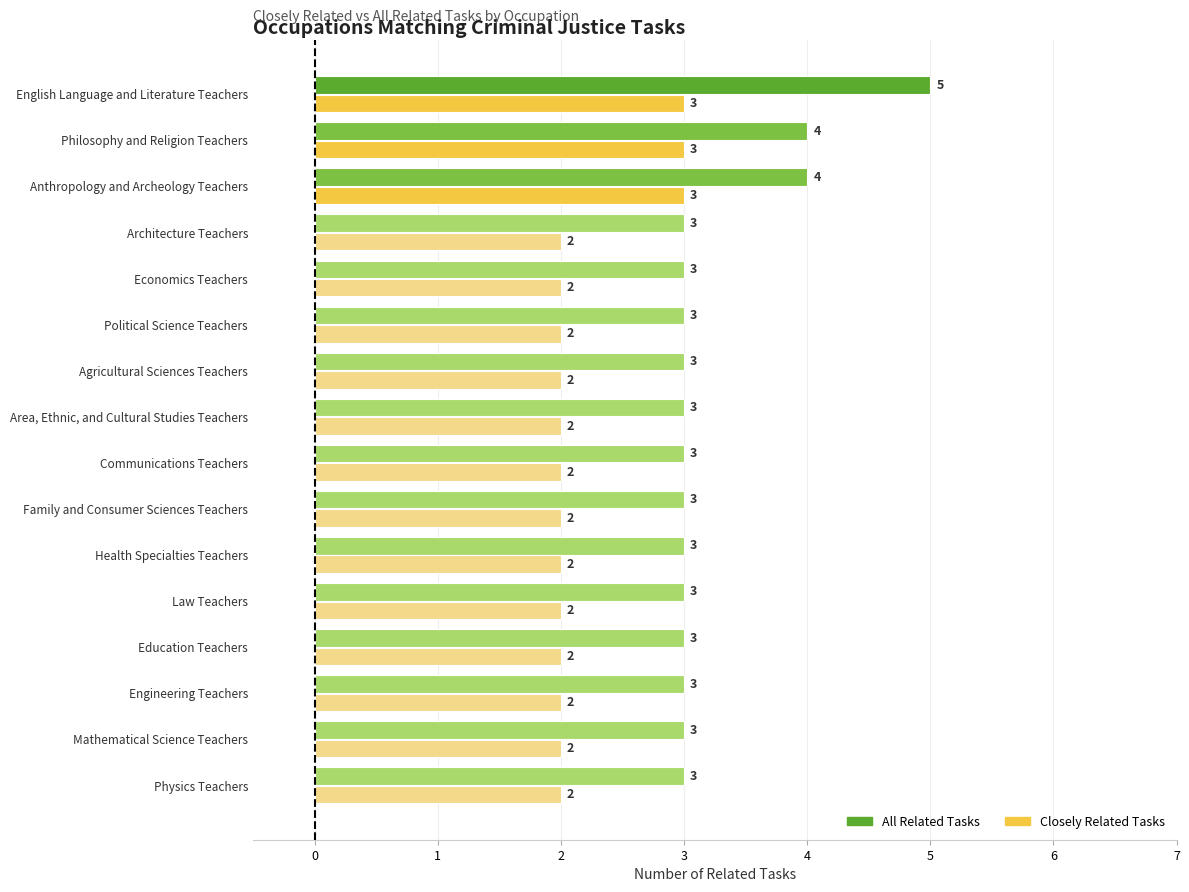

List the series in order of their peak value, lowest first.

Closely Related Tasks, All Related Tasks